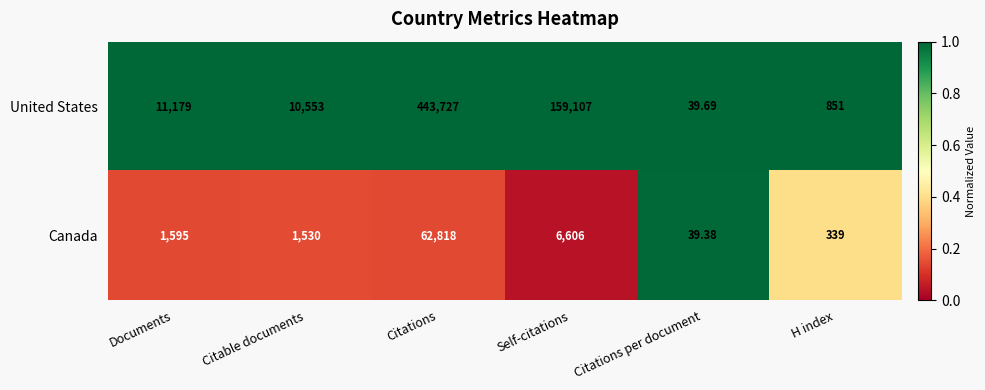

What is the difference between the highest and lowest values at Citations?

380909.0